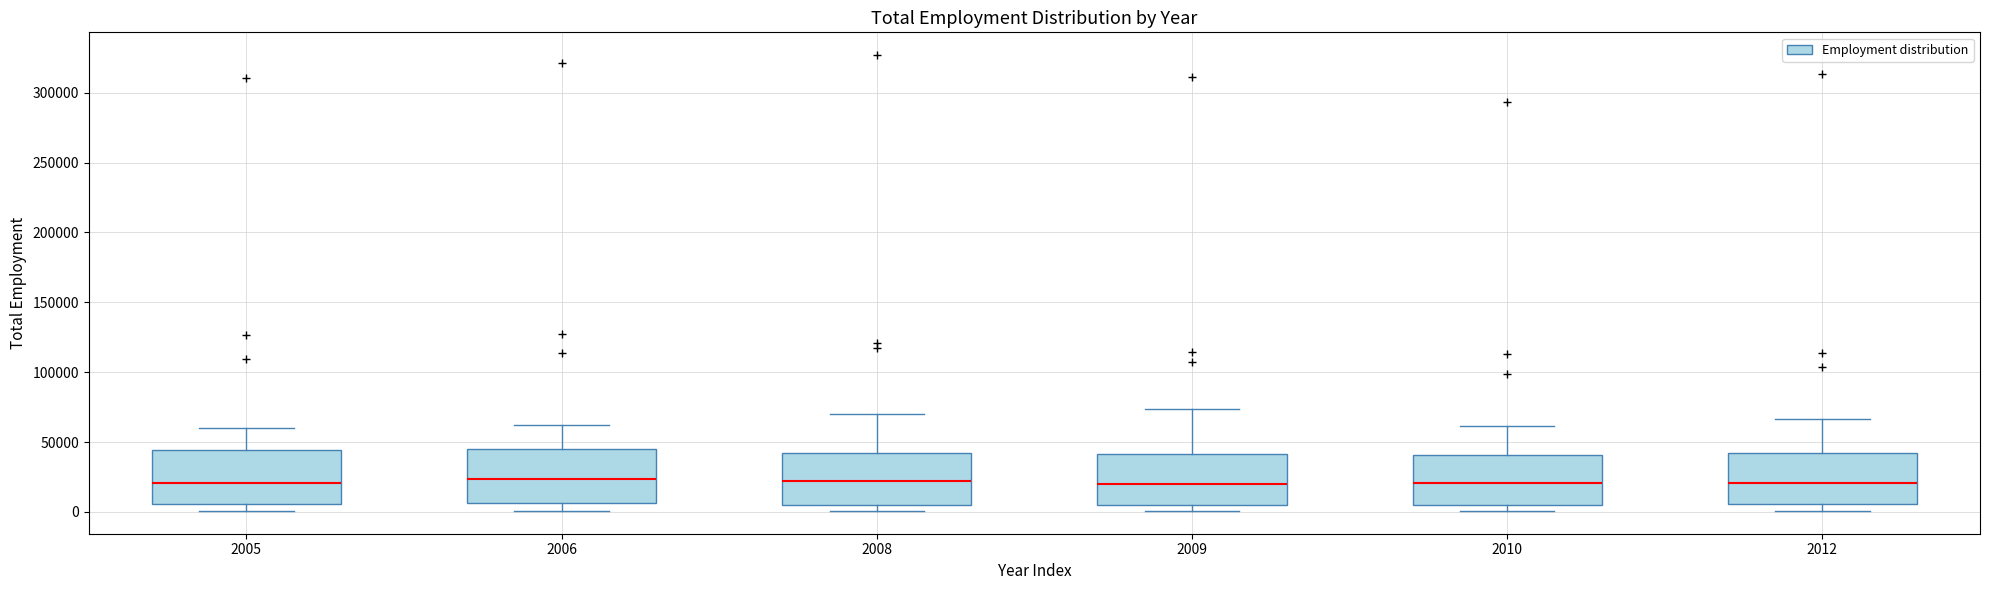

Where does the upper whisker of the box at x = 2005 end on the y-axis? The values are not printed on the chart, so give them approximately, as read against the axis.

60000